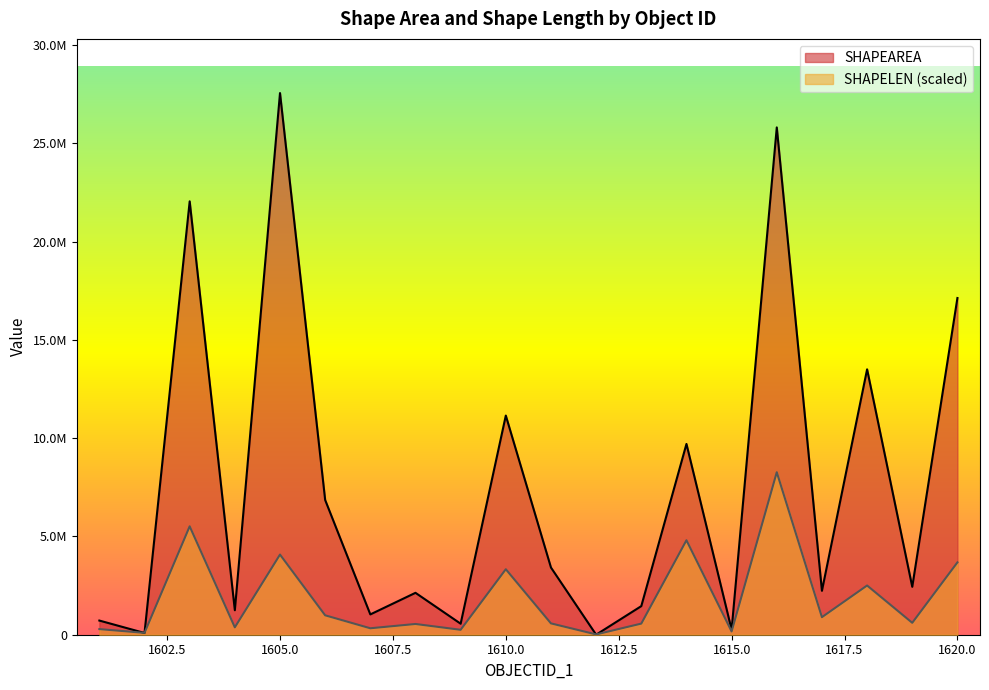

What is the highest value of the SHAPELEN series?

8267399.2